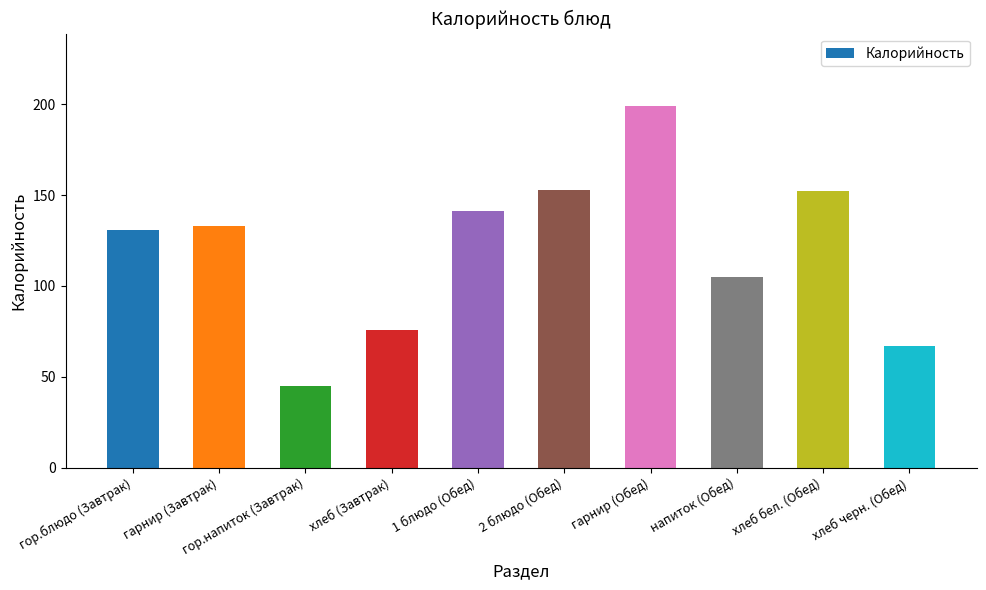

What position from the right is хлеб черн. (Обед)?

1